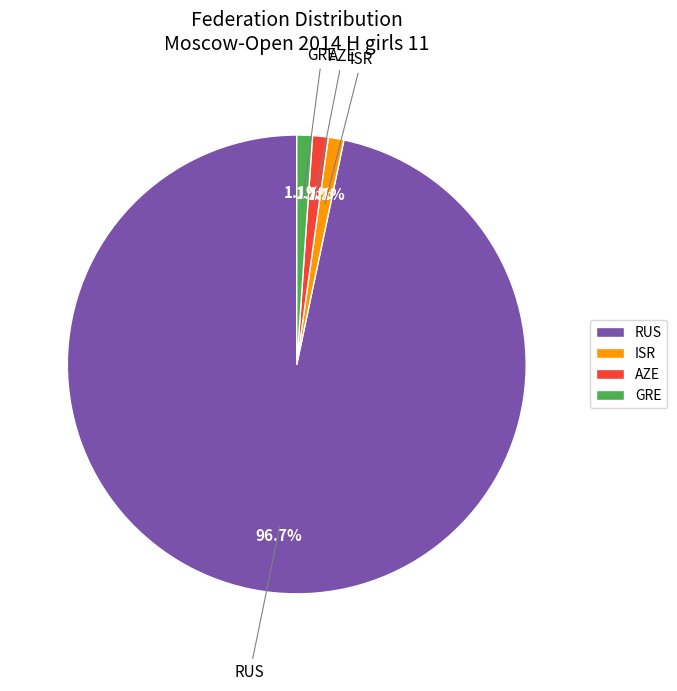

Count the number of slices in the pie.

4